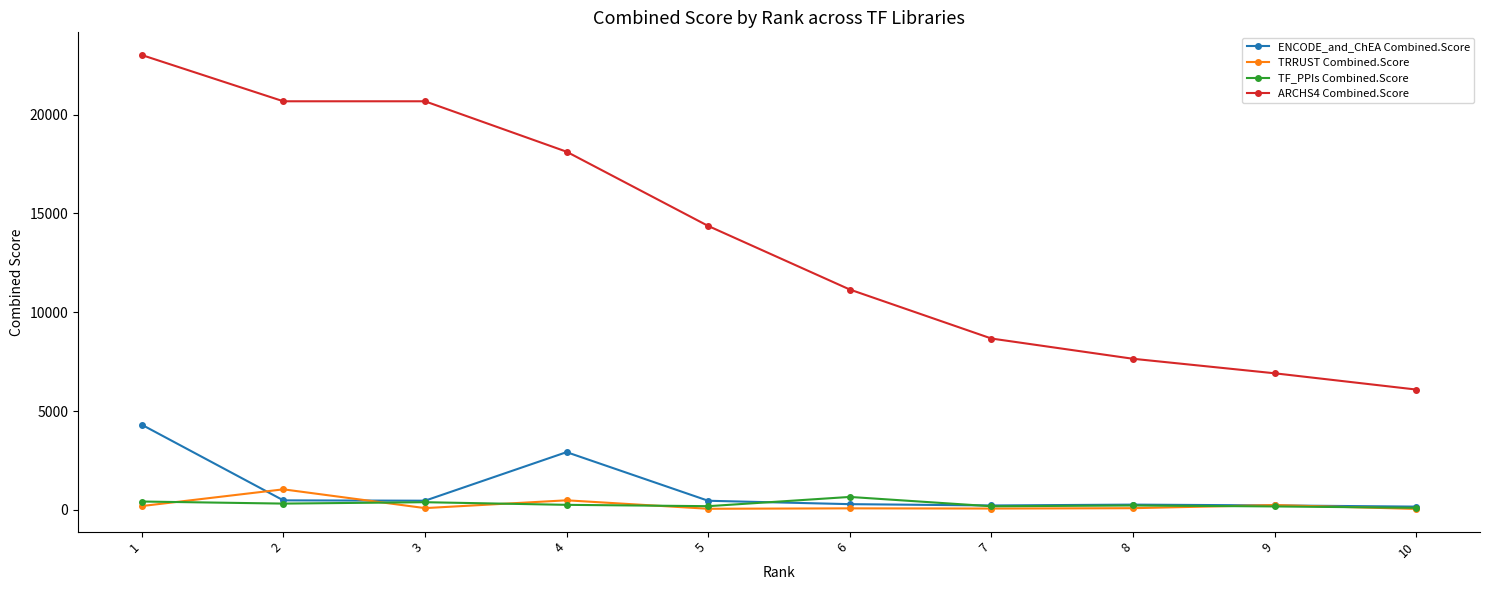

True or false: ARCHS4 Combined.Score has more than 2 points higher than both neighbors.

False